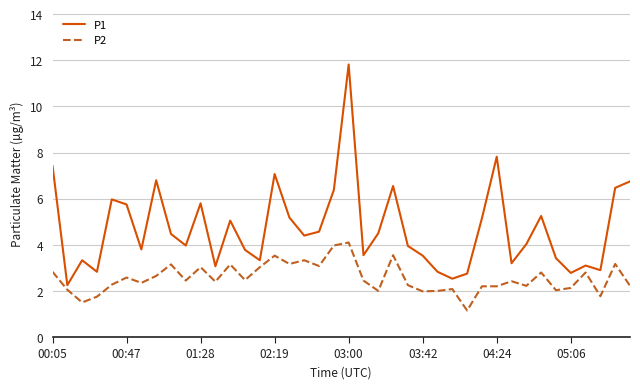

Which series has the widest spread of values?

P1